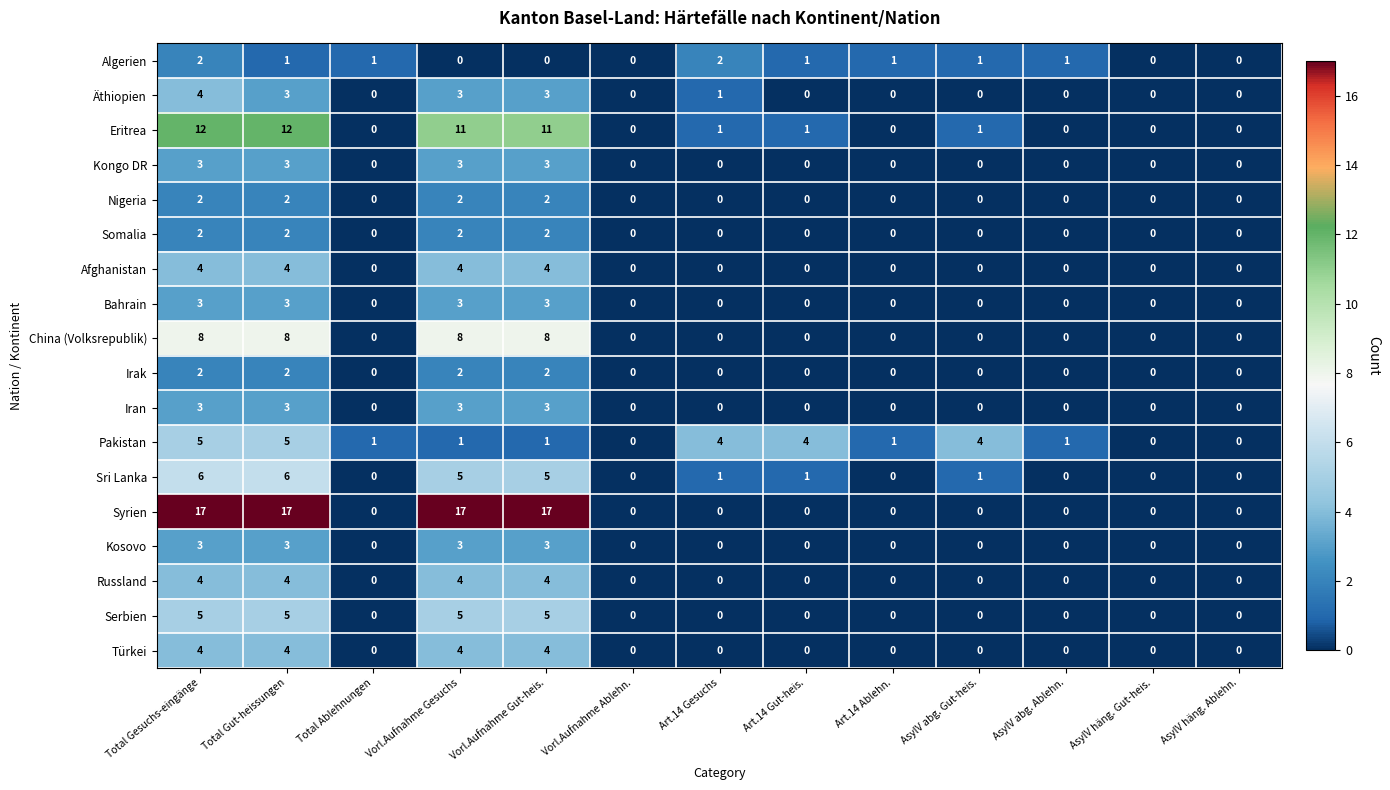

What is the sum of all Somalia values?

8